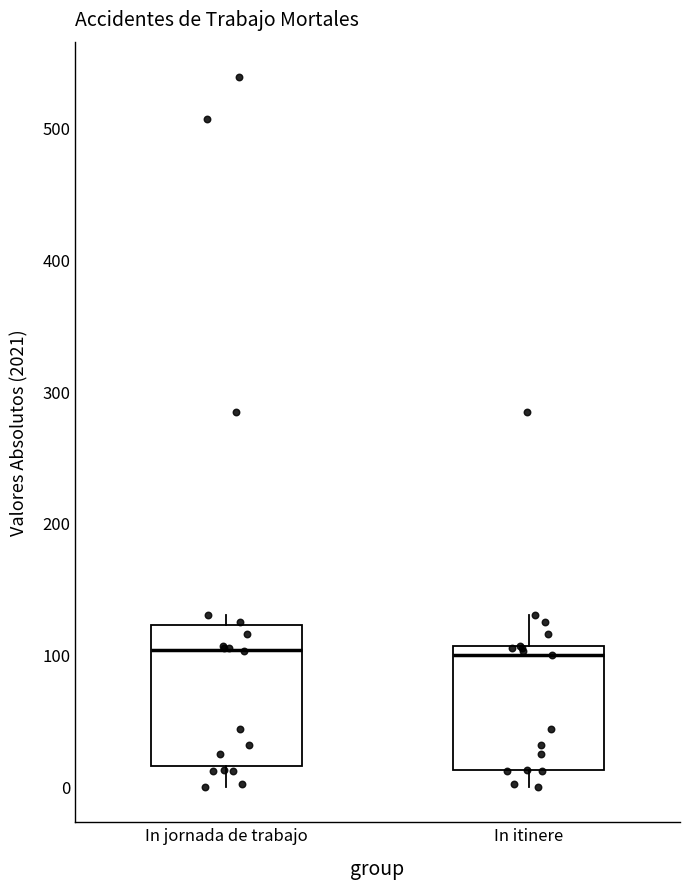

Reading left to right, transcribe this box plot: for each box, give where its median line is, the range the box spans, and where its two whiskers end, as read against the y-axis. The values are not printed on the chart, so give them approximately, as read against the axis.

In jornada de trabajo: median 100, box 20 to 120, whiskers 0 to 130
In itinere: median 100, box 10 to 110, whiskers 0 to 130